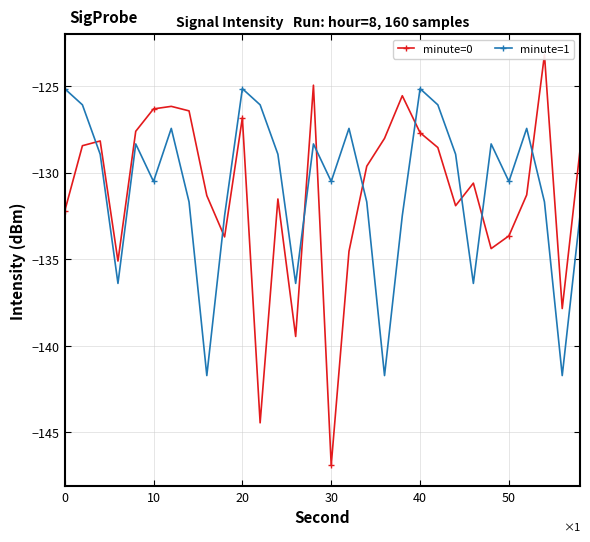

Rank the series by their average value, from highest to lowest.

minute=1, minute=0